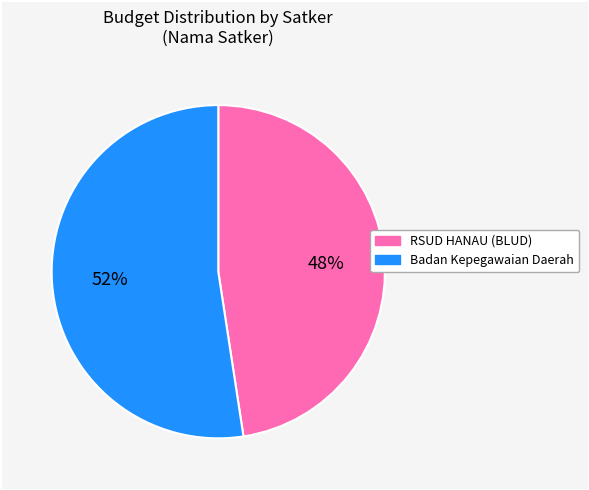

Is RSUD HANAU (BLUD) the majority of the pie?

No